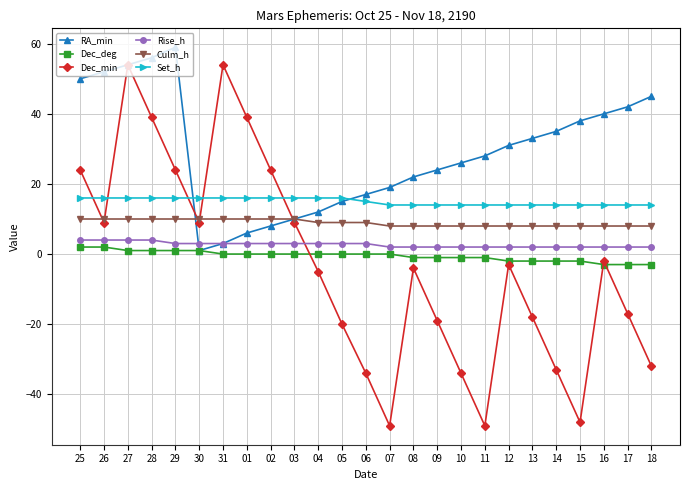

Which series has the largest total across all categories?

RA_min